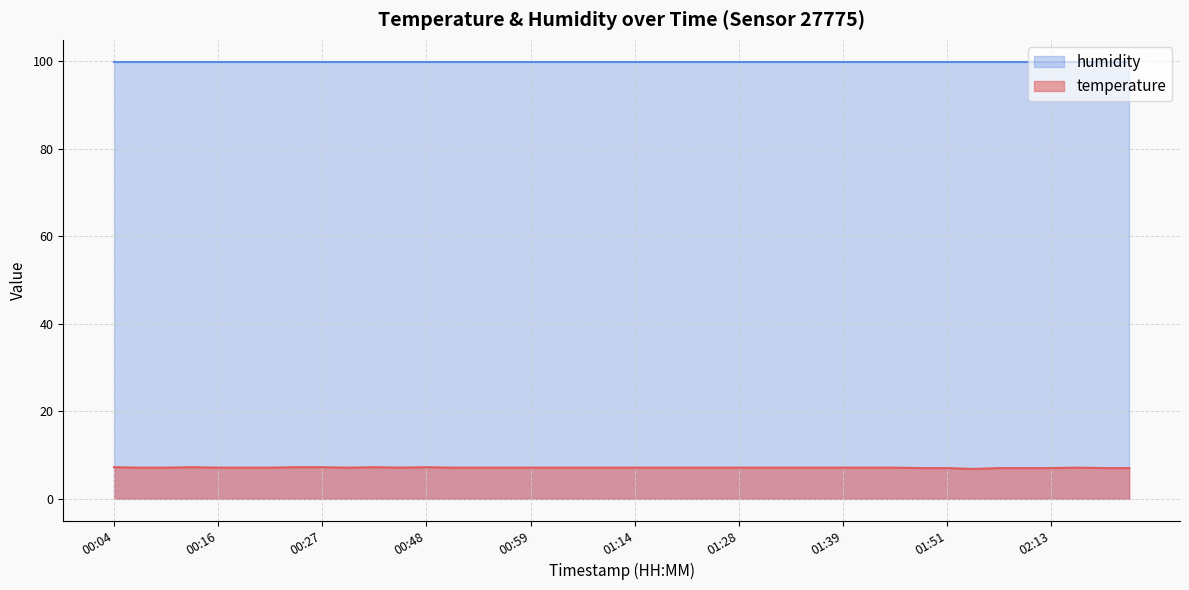

List the series in order of their overall mean, lowest first.

temperature, humidity